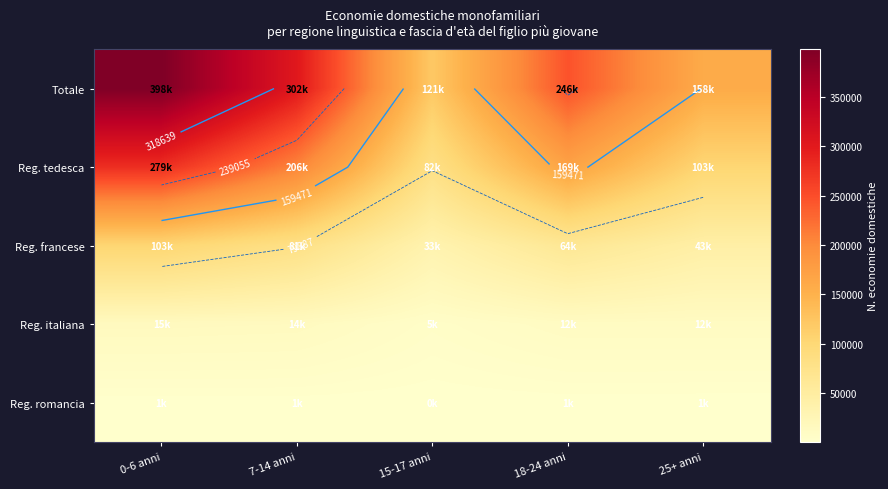

At which label does Reg. italiana reach its minimum?

15-17 anni